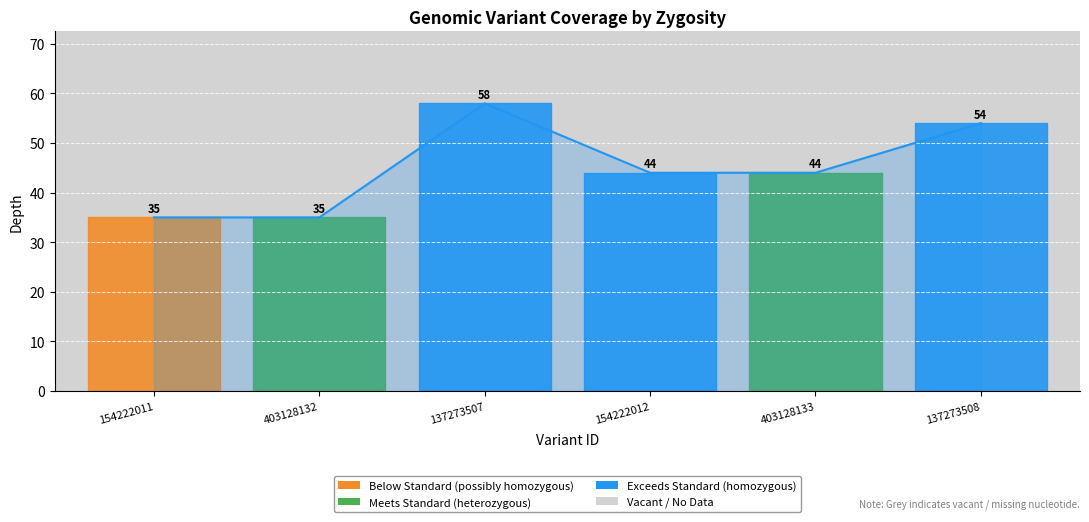

Where is the first local maximum?

137273507